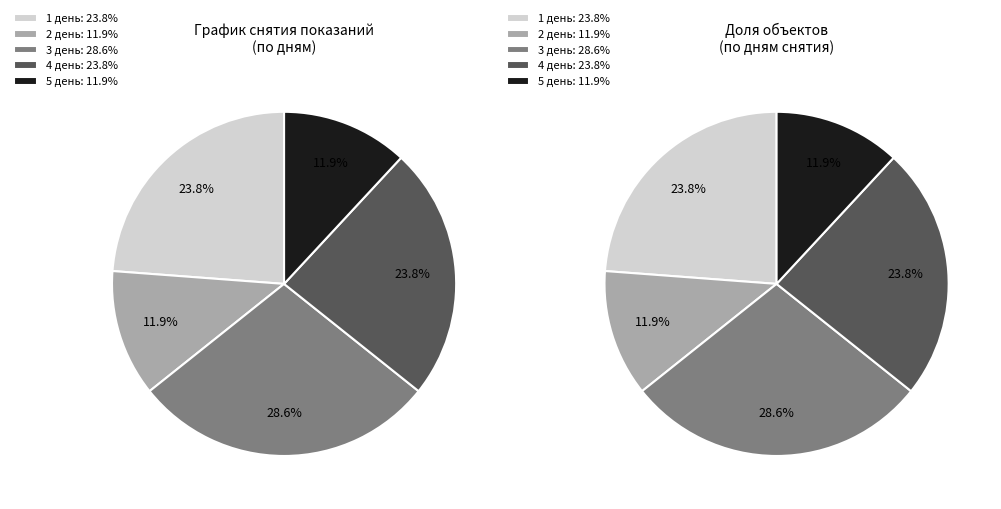

Does 5 день account for over 50% of the chart?

No